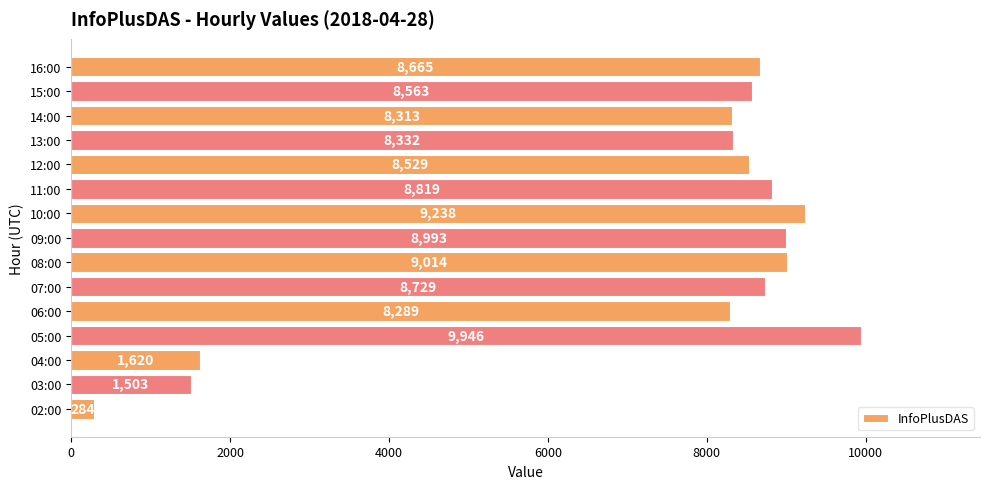

Reading bottom to top, transcribe all the data shown in this chart.

284	1503	1620	9946	8289	8729	9014	8993	9238	8819	8529	8332	8313	8563	8665